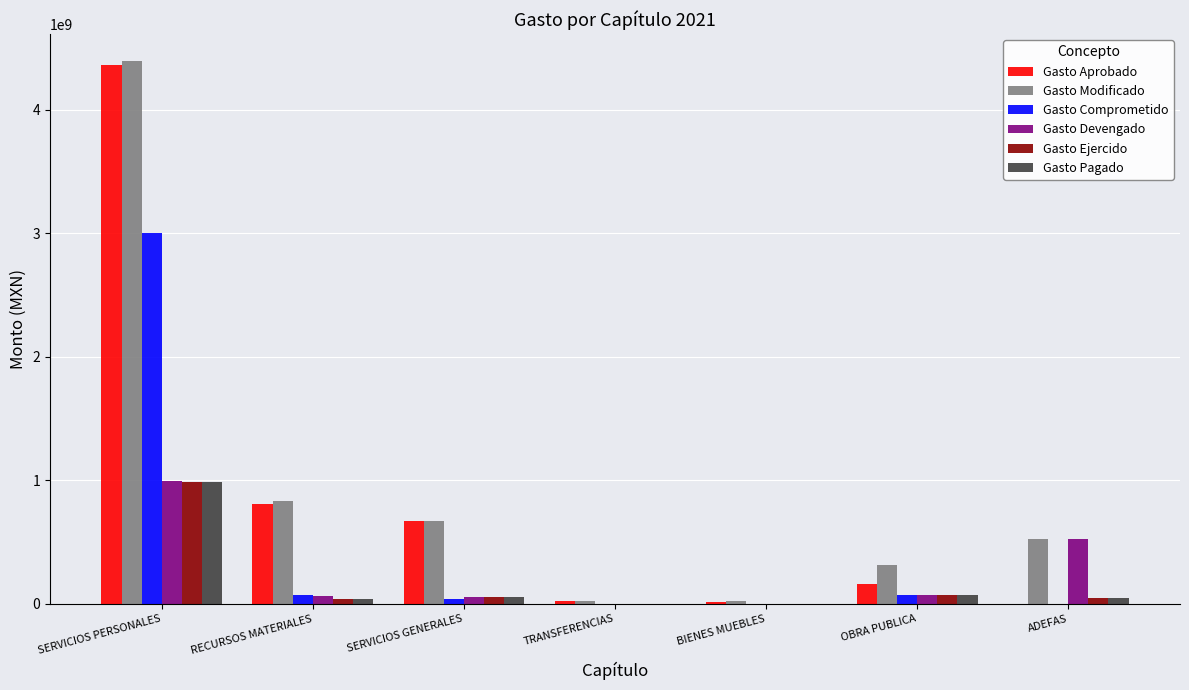

Which label corresponds to the largest value in the chart?

SERVICIOS PERSONALES